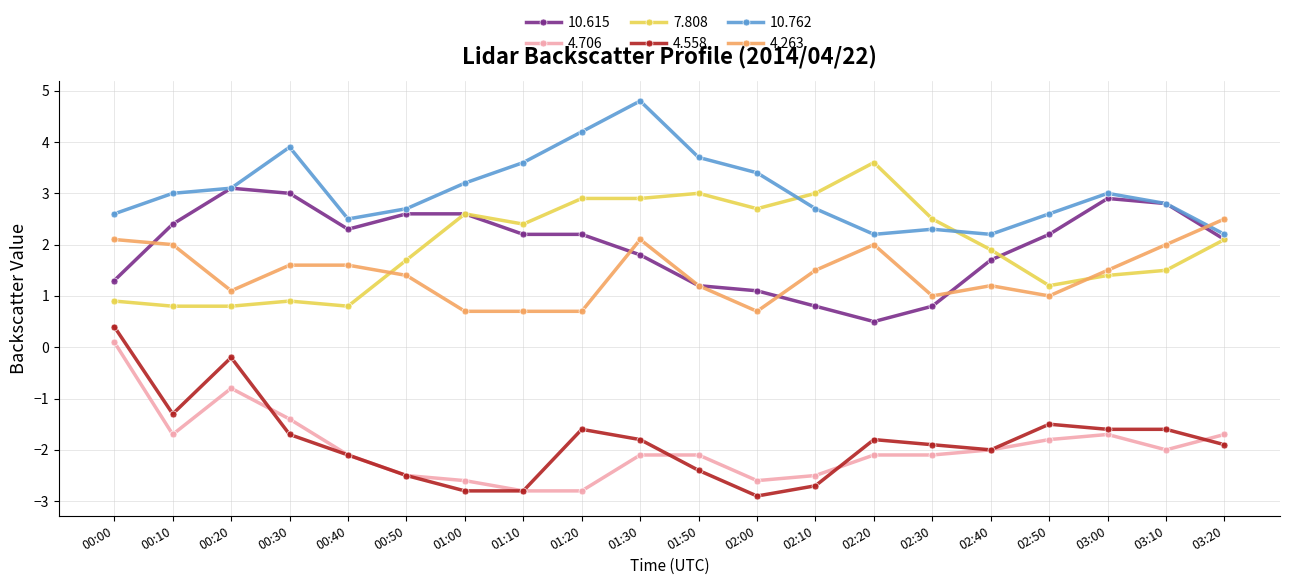

What is the label of the 1st point from the left?

00:00